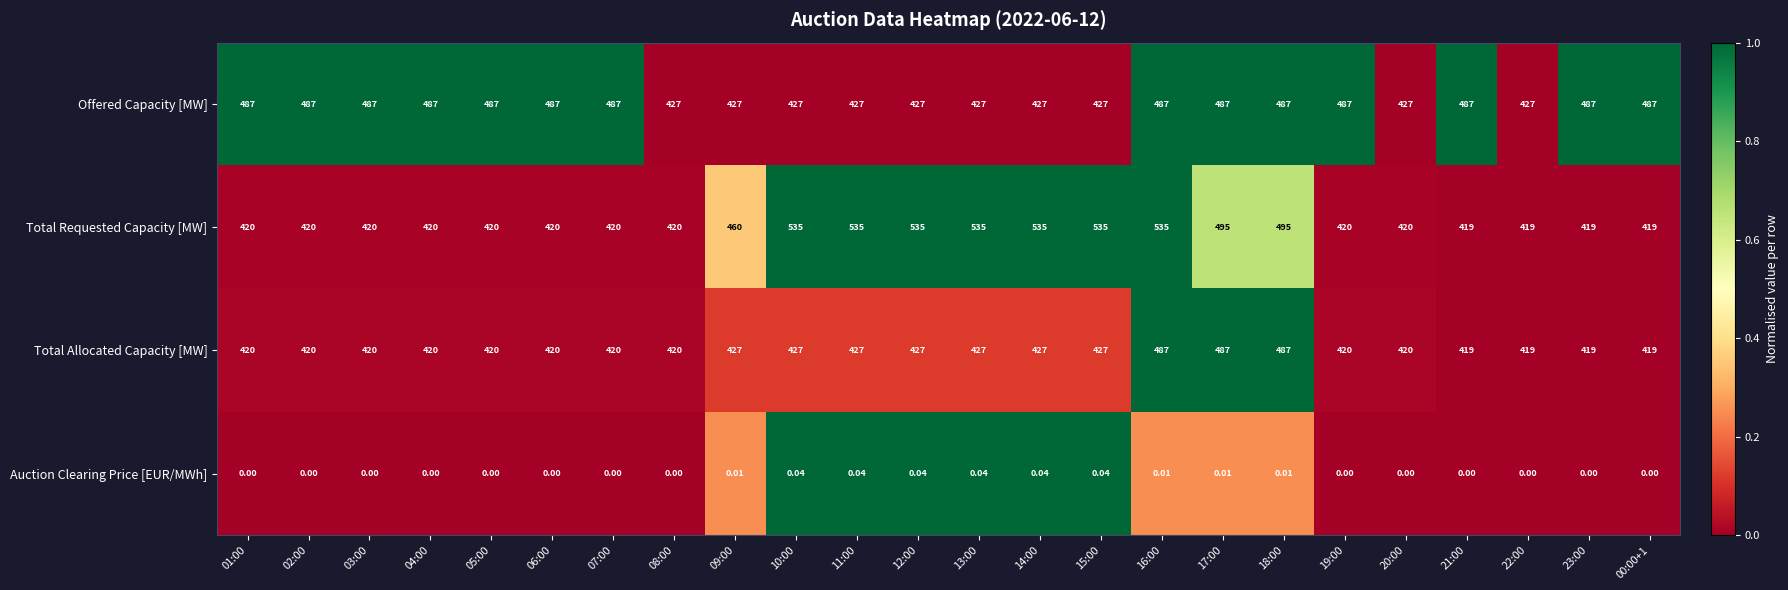

Which series changed the most between 09:00 and 21:00?

Offered Capacity [MW]